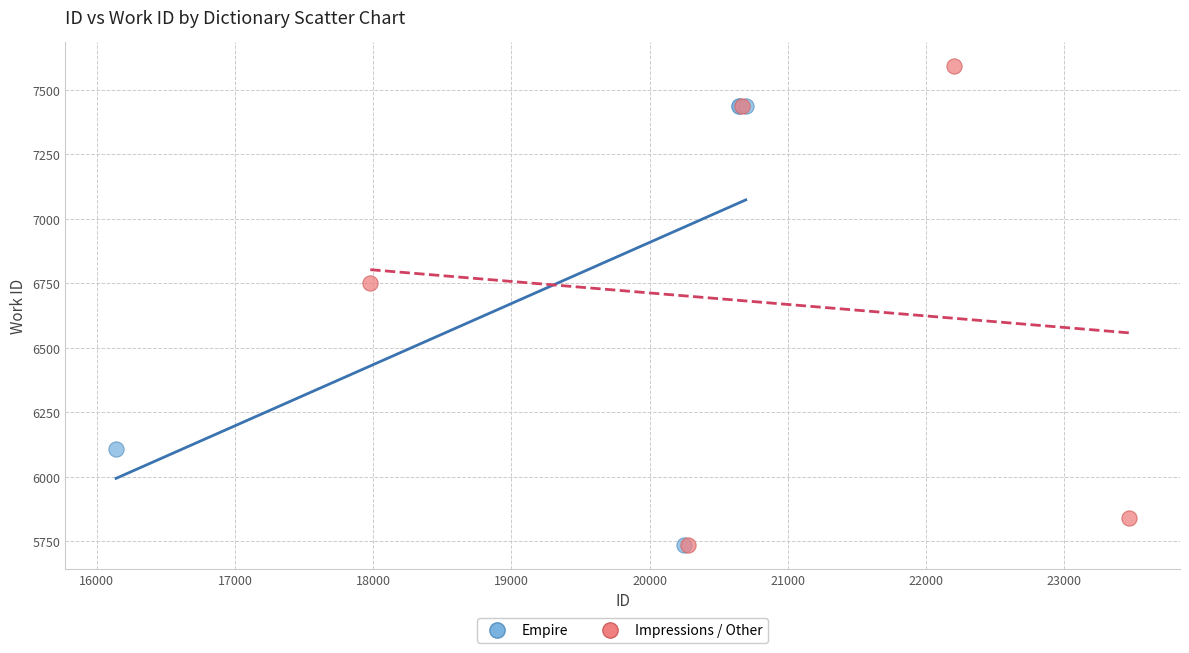

Which series contains the highest Y value?

Impressions / Other